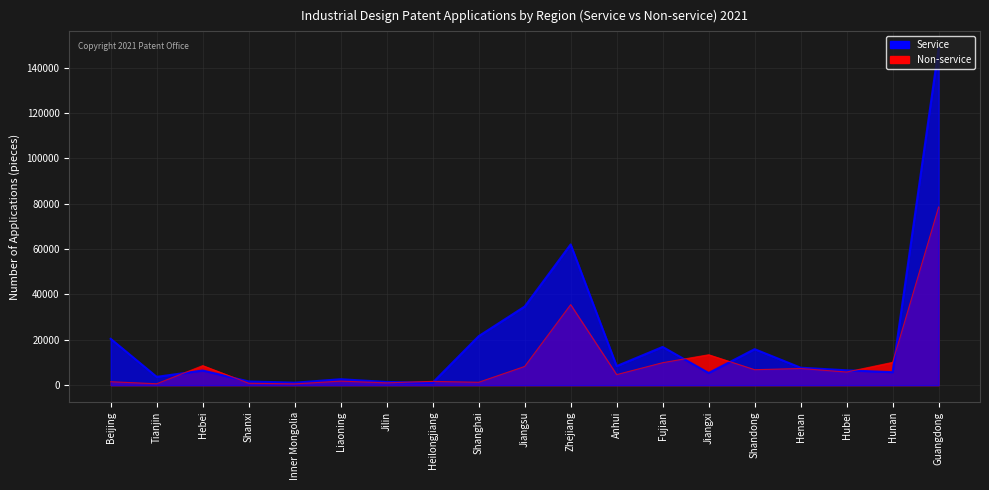

True or false: Non-service has more than 2 interior local peaks.

True